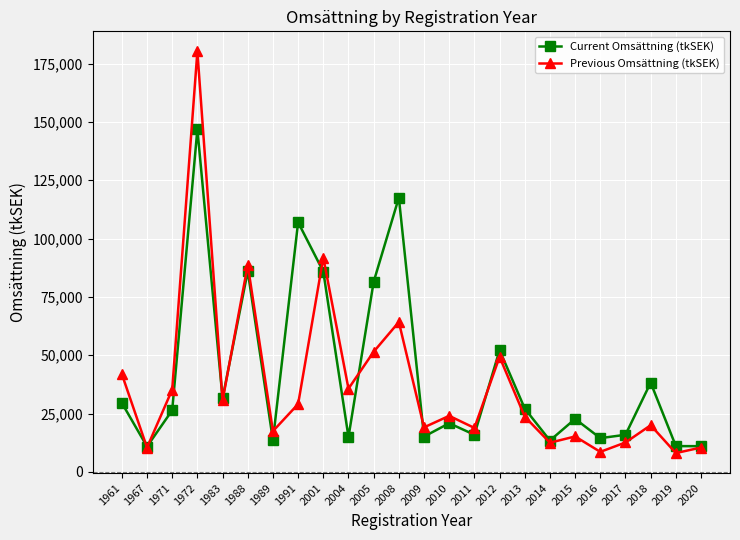

Where is the first local minimum for Current Omsättning (tkSEK)?

1967